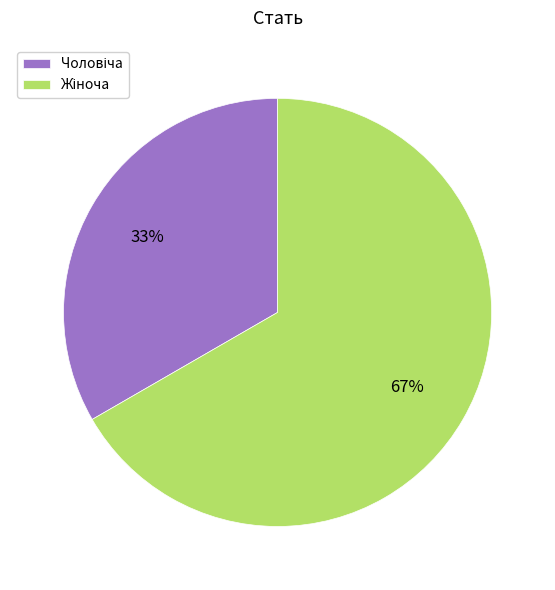

Is there any slice that represents more than half of the pie?

Yes